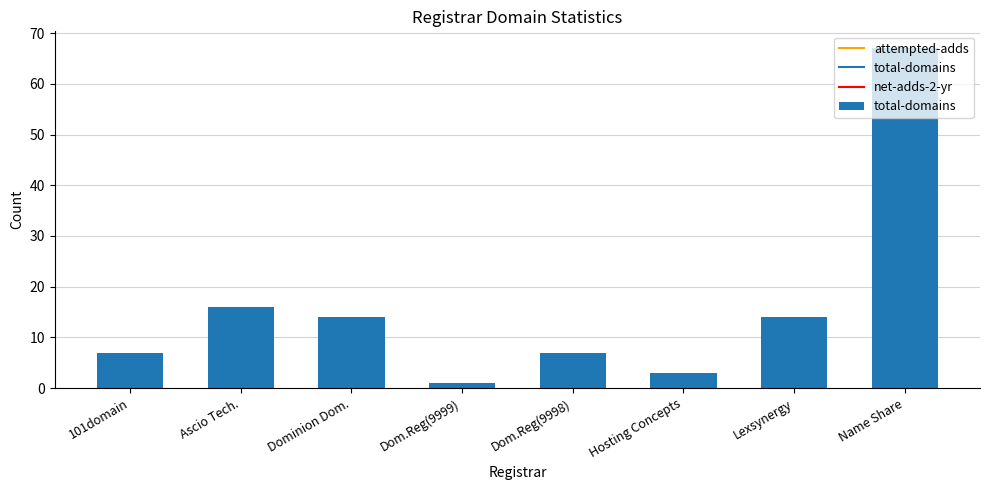

What is the difference between the values at Ascio Tech. and Hosting Concepts?

13